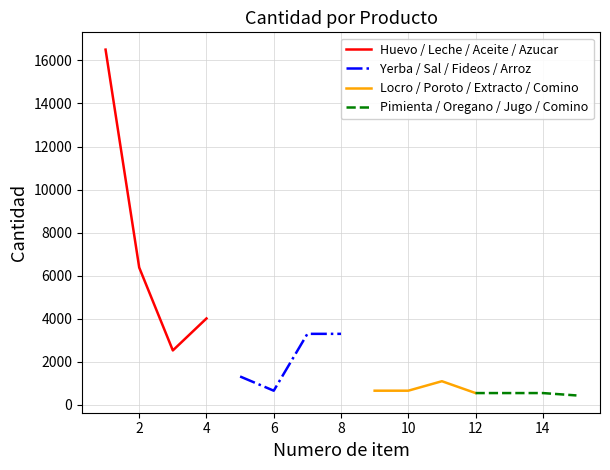

Which series has the largest range (max minus min)?

Huevo / Leche / Aceite / Azucar